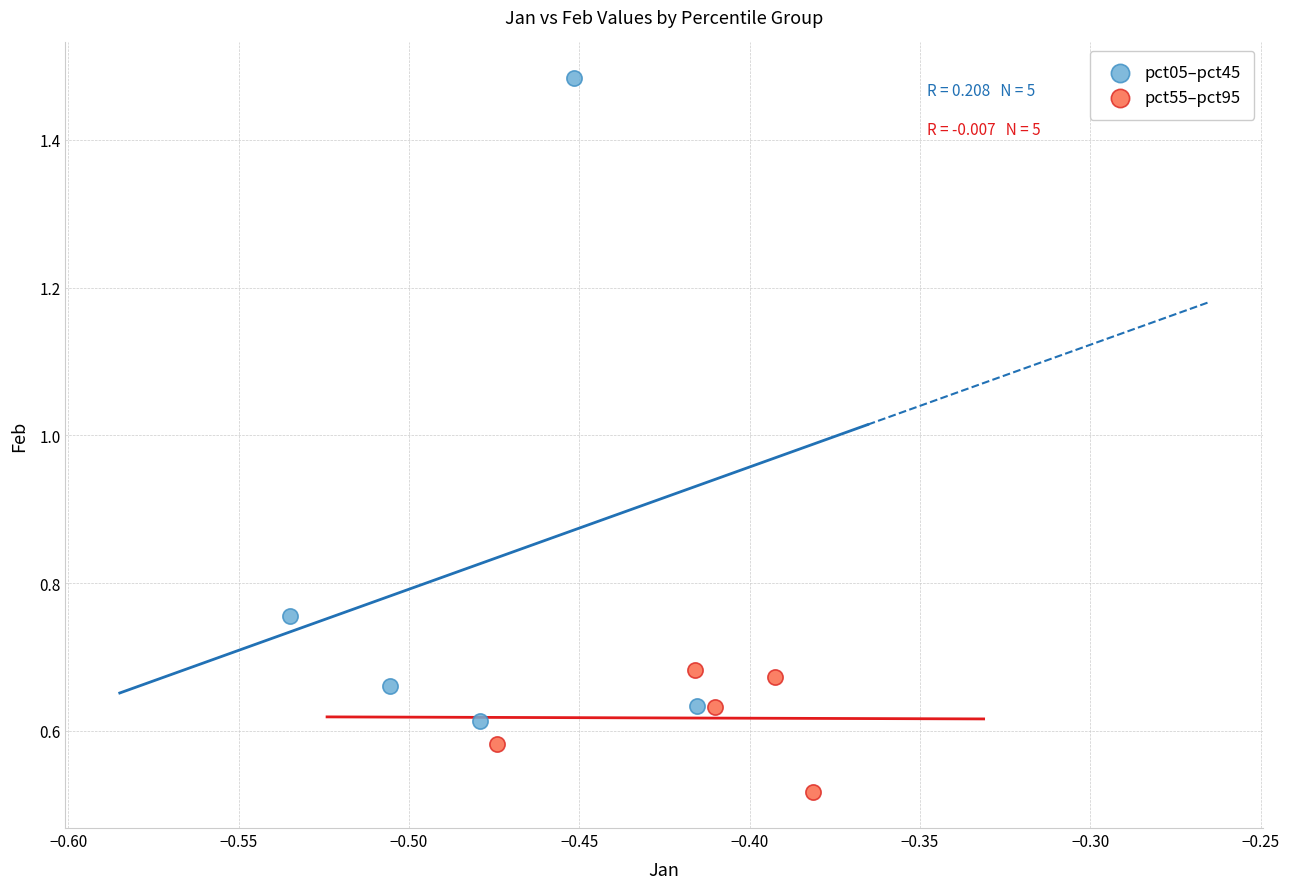

Which series contains the lowest Y value?

pct55–pct95